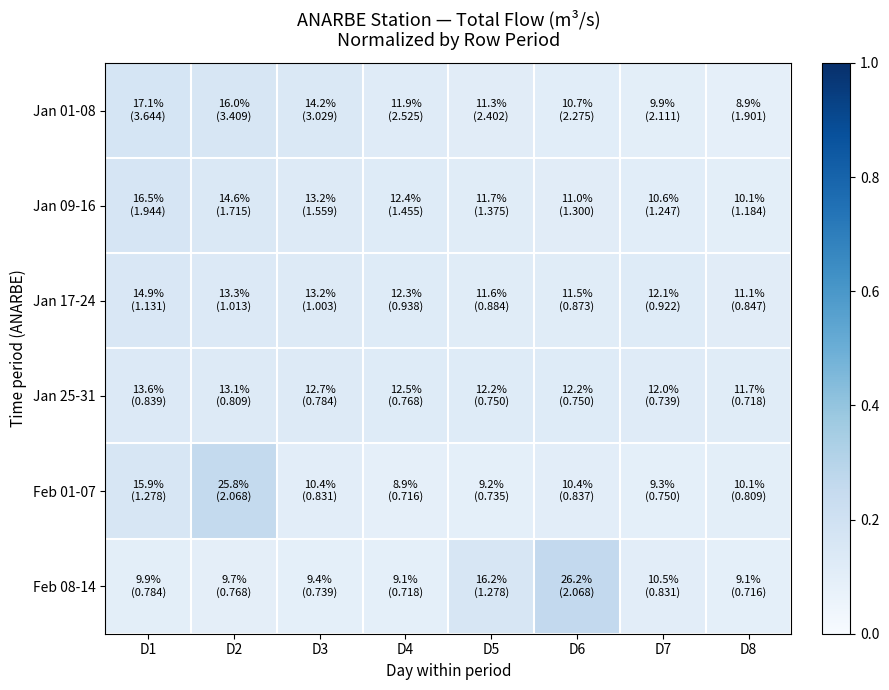

What is the minimum value shown in the chart?

0.1